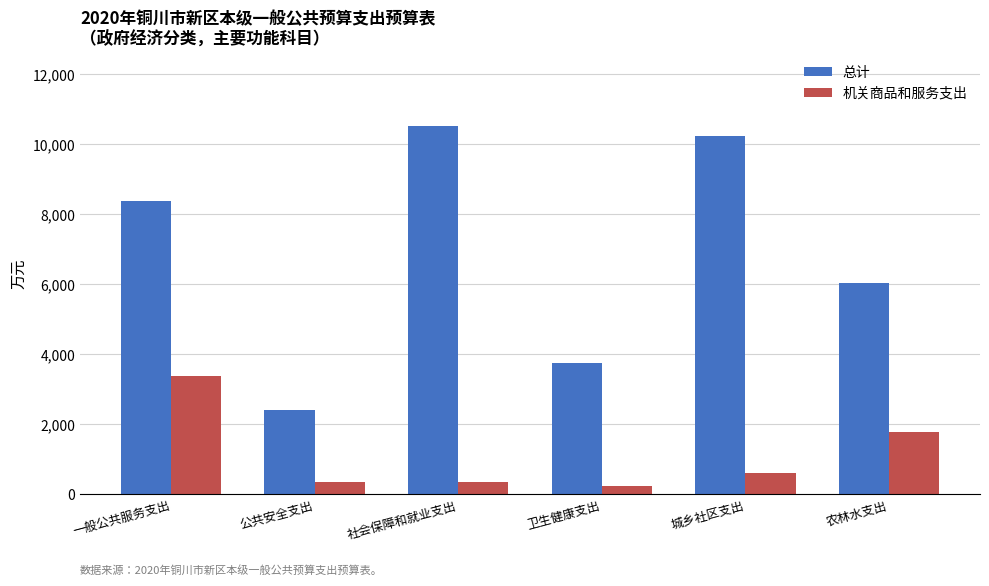

Between 一般公共服务支出 and 社会保障和就业支出, which series saw the biggest shift?

机关商品和服务支出